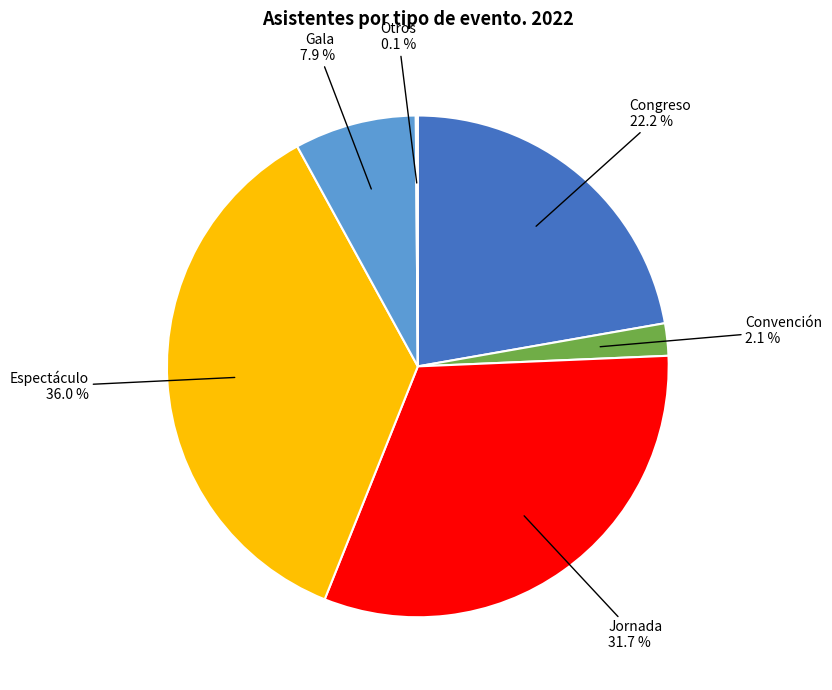

Does any single category account for the majority?

No